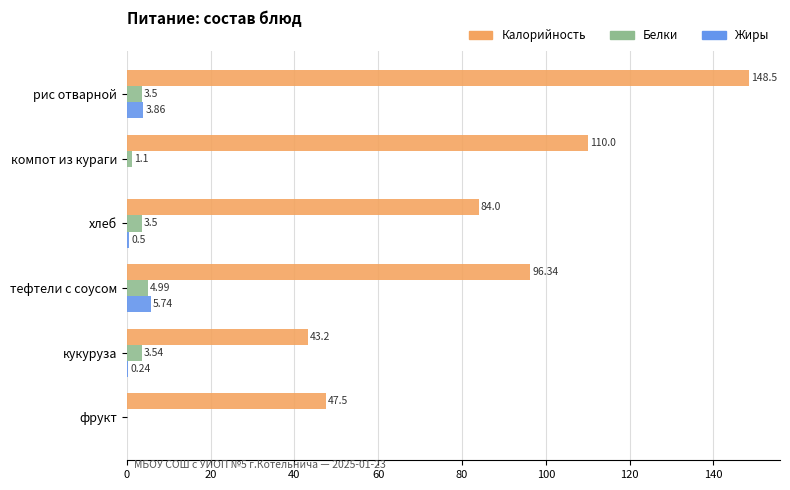

Which category has the highest value across all series?

рис отварной